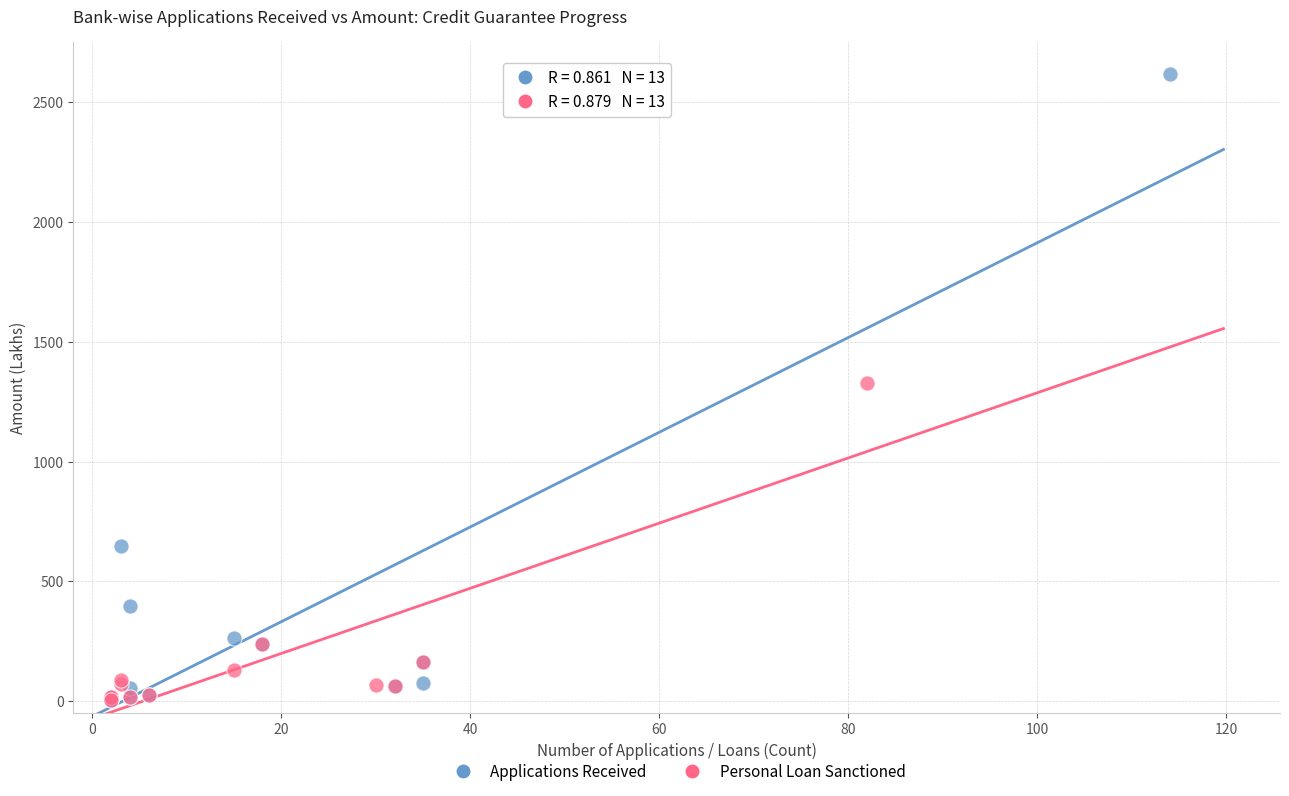

What are all the series names shown in the legend?

Applications Received, Personal Loan Sanctioned